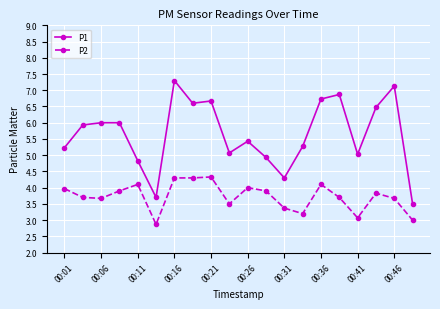

Which series has the widest spread of values?

P1